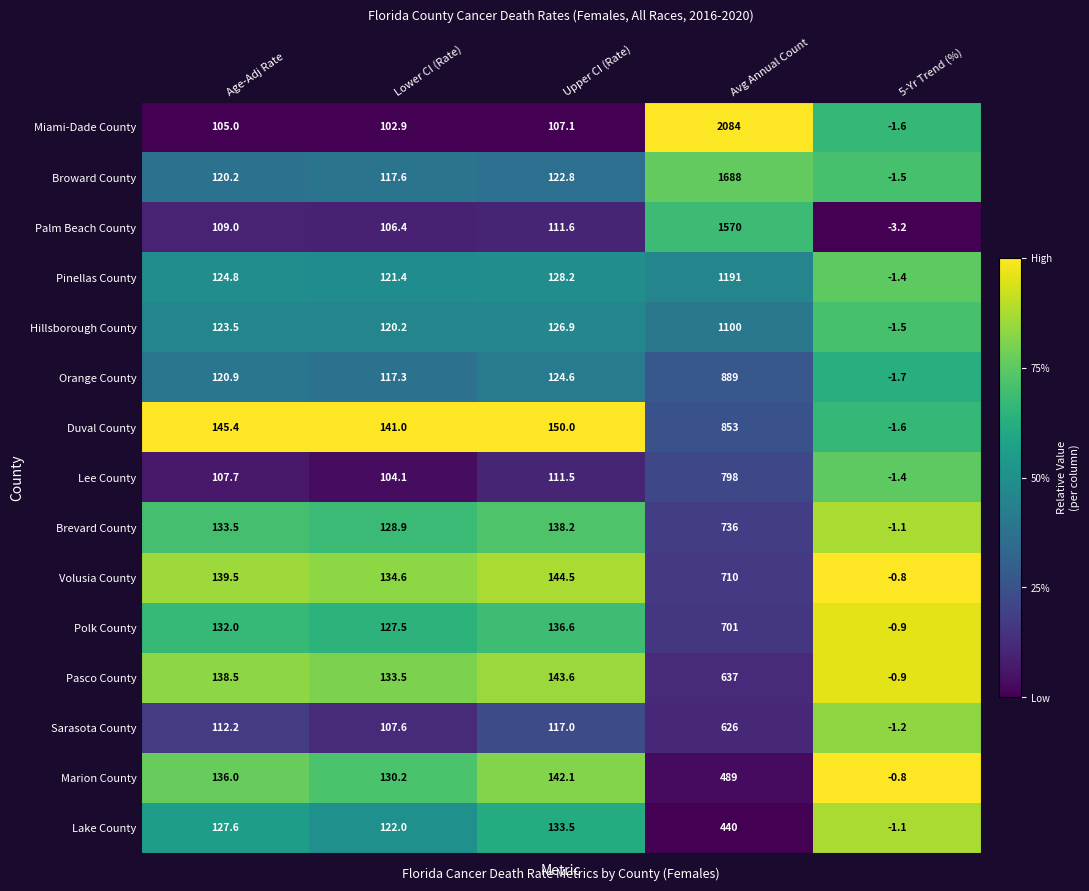

List the series in order of their peak value, highest first.

Miami-Dade County, Broward County, Palm Beach County, Pinellas County, Hillsborough County, Orange County, Duval County, Lee County, Brevard County, Volusia County, Polk County, Pasco County, Sarasota County, Marion County, Lake County